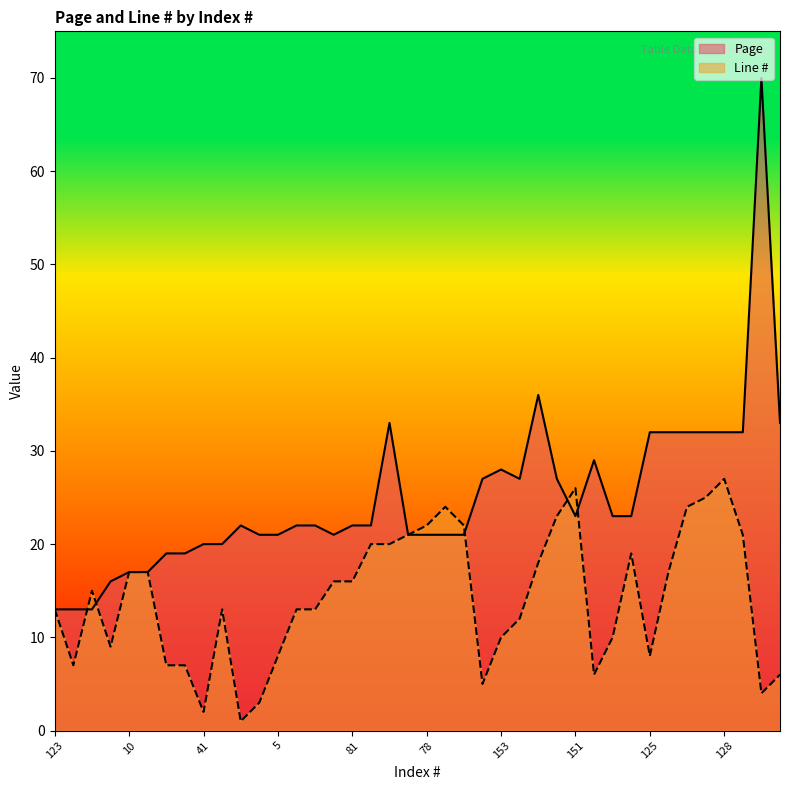

Between 9 and 83, which series saw the biggest shift?

Line #